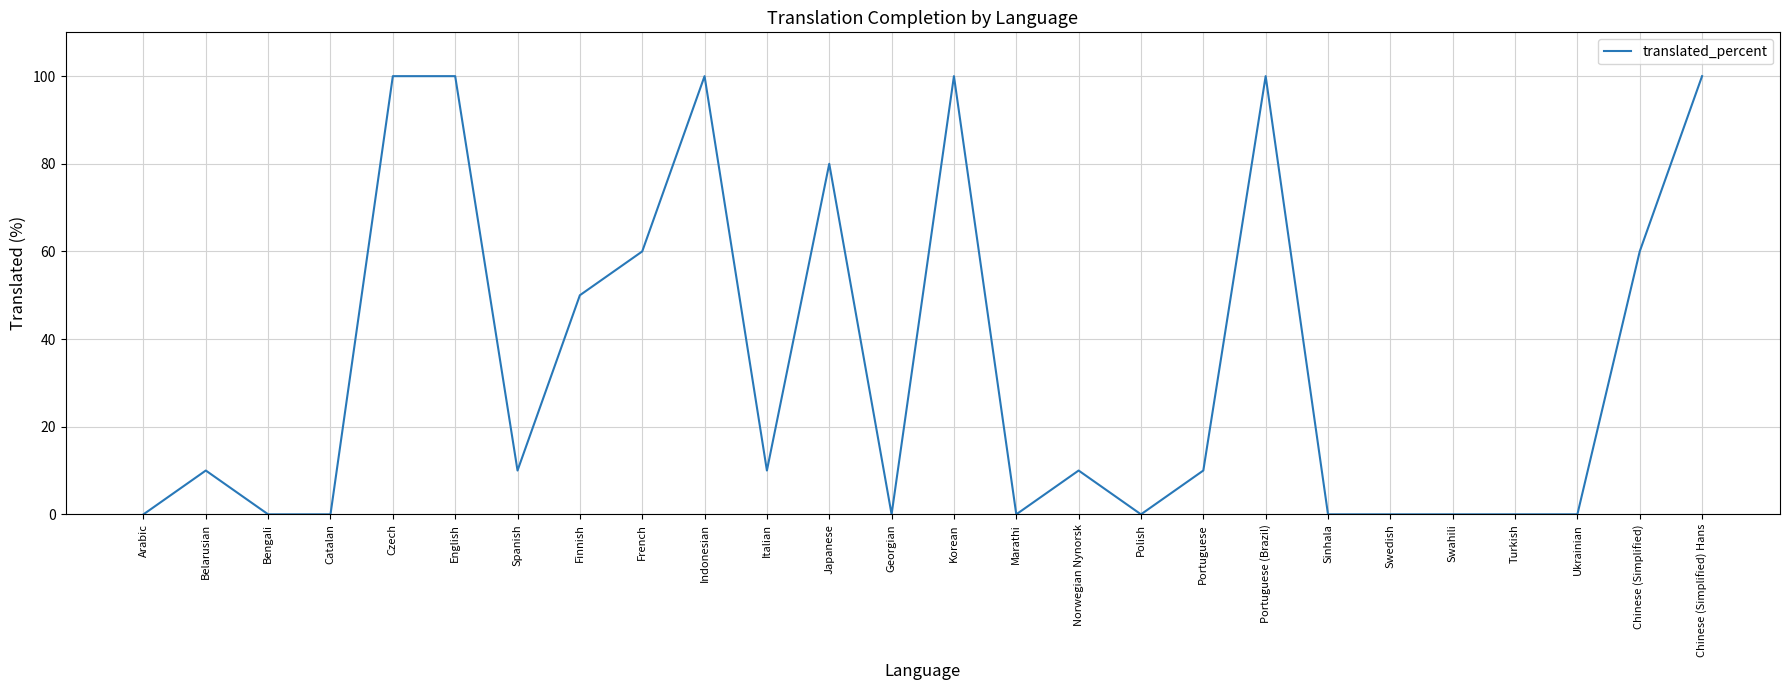

Between Chinese (Simplified) and Czech, which is larger?

Czech